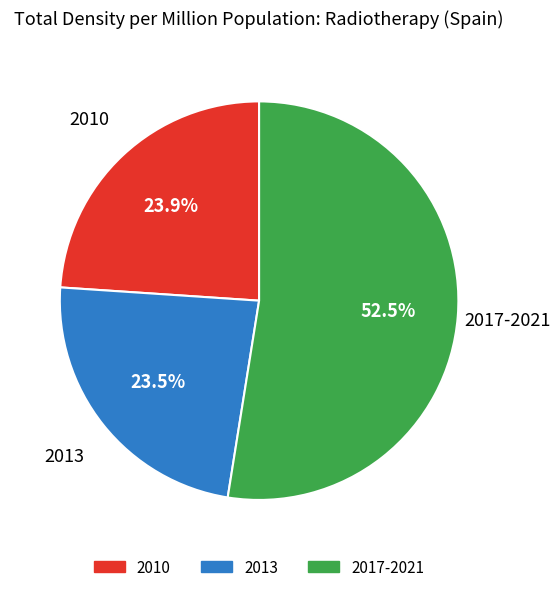

Combined, do 2017-2021 and 2010 account for over 50%?

Yes